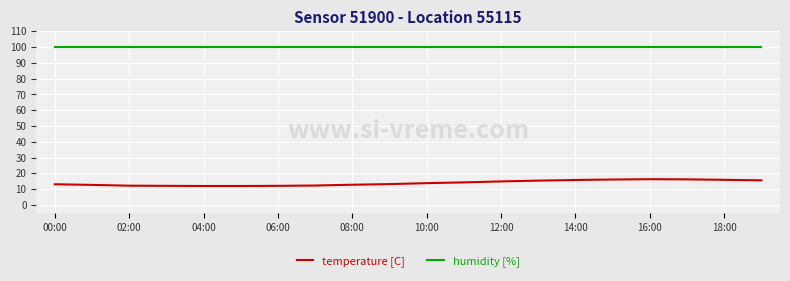

Which series has the largest range (max minus min)?

temperature [C]